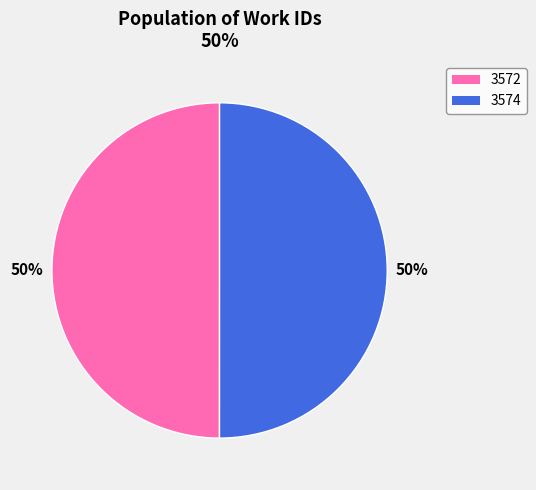

To the nearest percent, what portion does 3572 represent?

50%